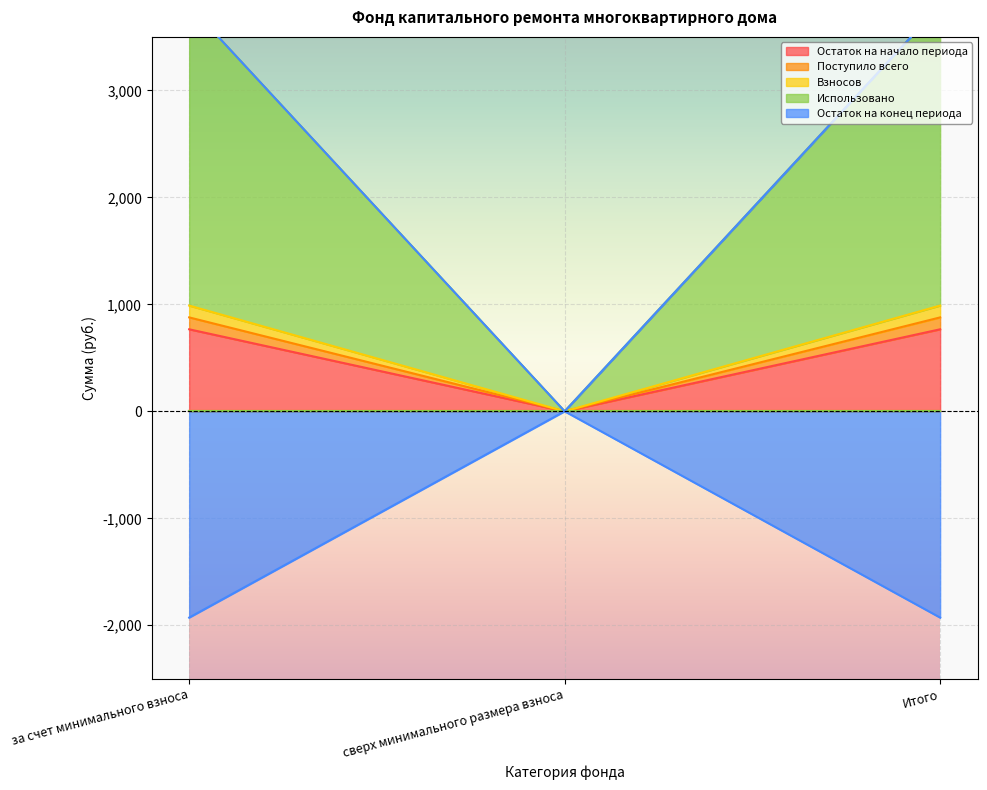

What value does the Остаток на конец периода series have at за счет минимального взноса?

3794.6